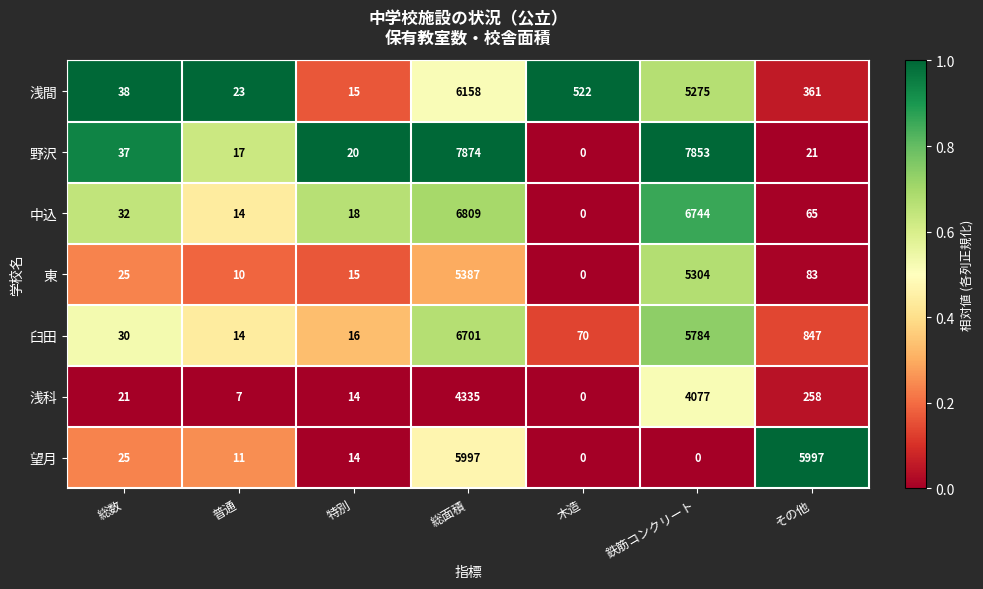

At which label is 中込 closest to 3404?

その他